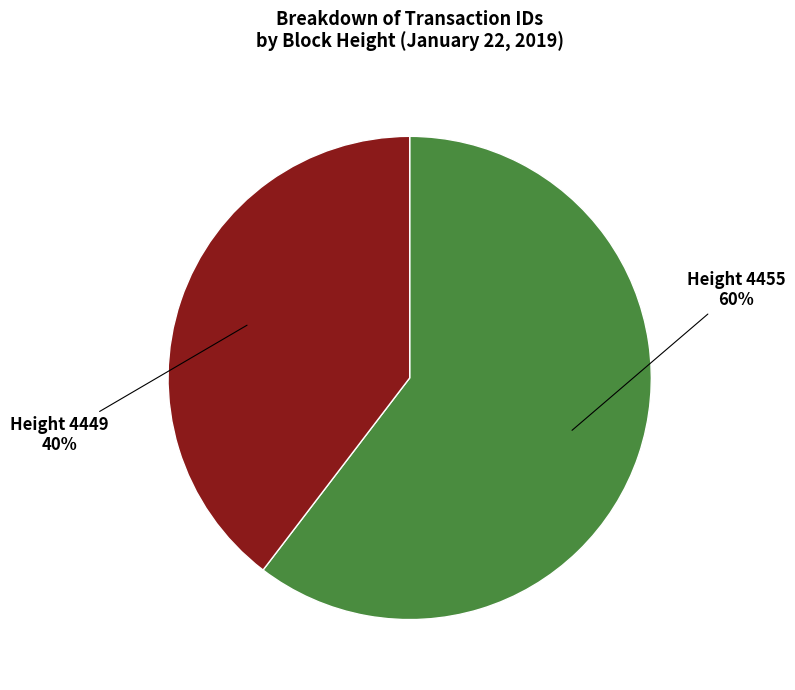

Does any single category account for the majority?

Yes